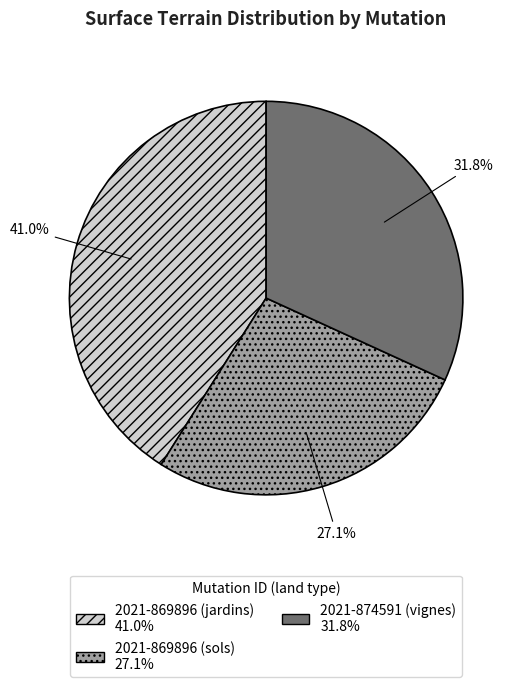

Does 2021-869896 (sols) represent more than half of the total?

No